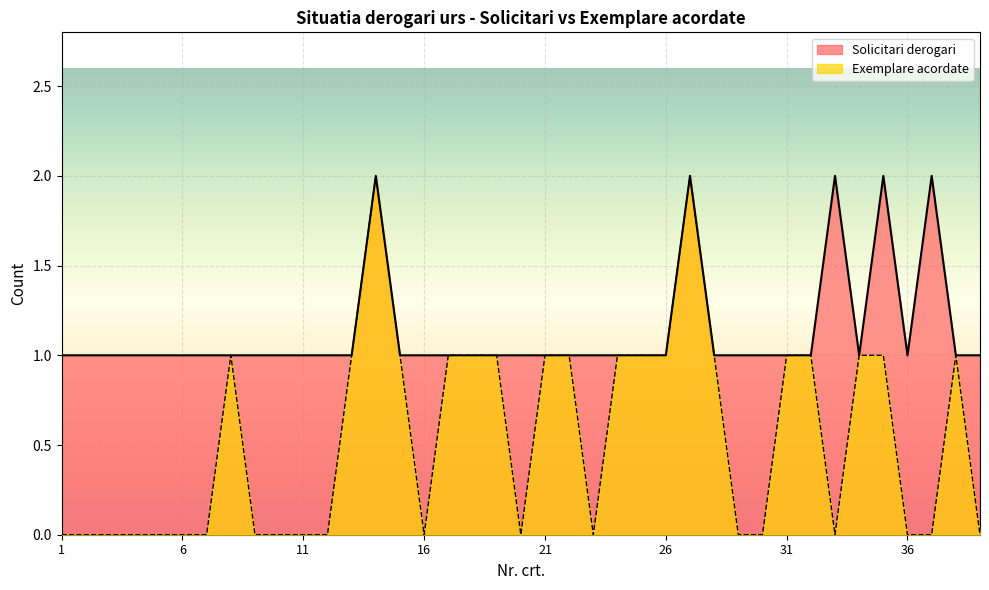

What is the spread (max minus min) of values at 1?

1